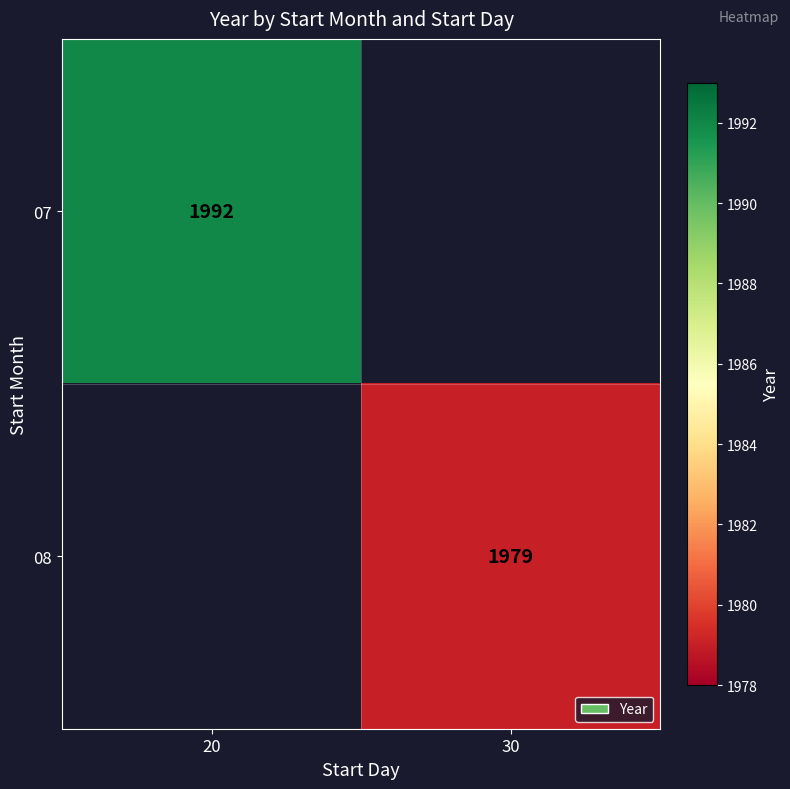

The value of 07 at 20 is 3230. True or false?

False